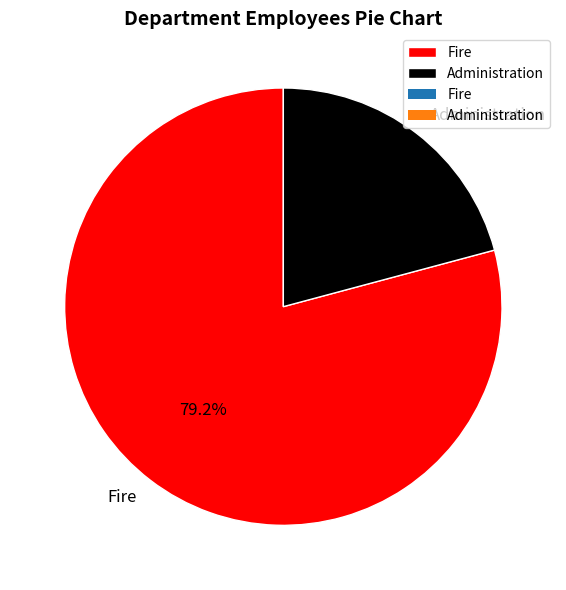

To the nearest percent, what portion does Fire represent?

79%